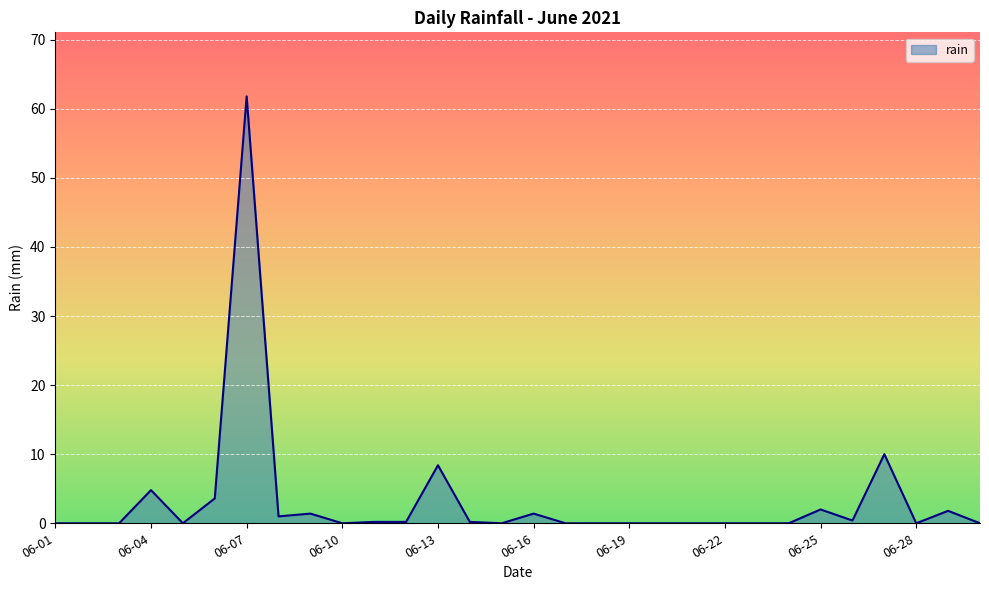

What is the difference between the maximum and minimum values?

61.8